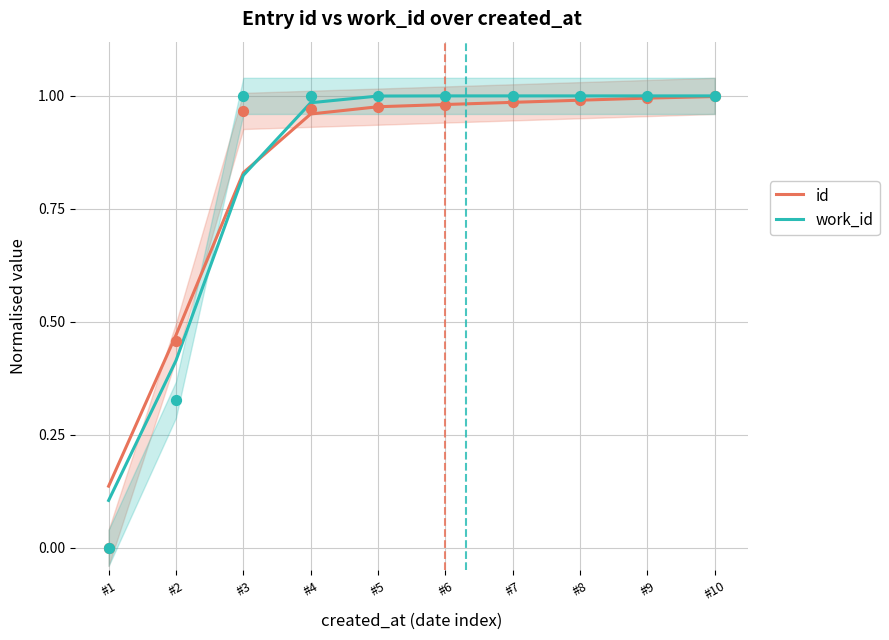

Which series reaches the minimum Y coordinate?

work_id